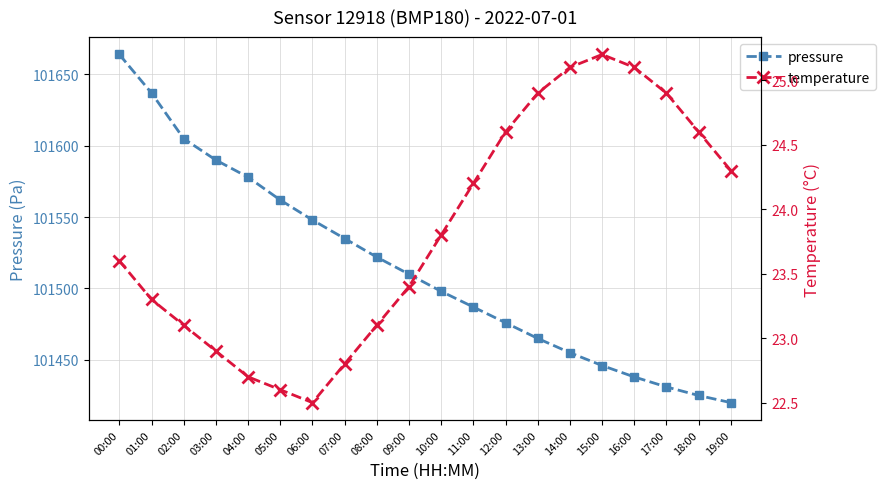

At which label is temperature closest to 23?

02:00